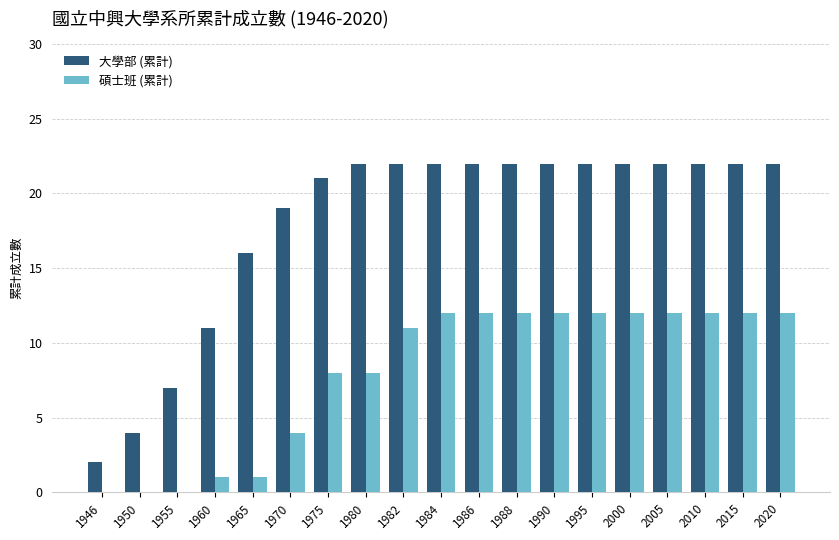

How many categories are shown in the chart?

19